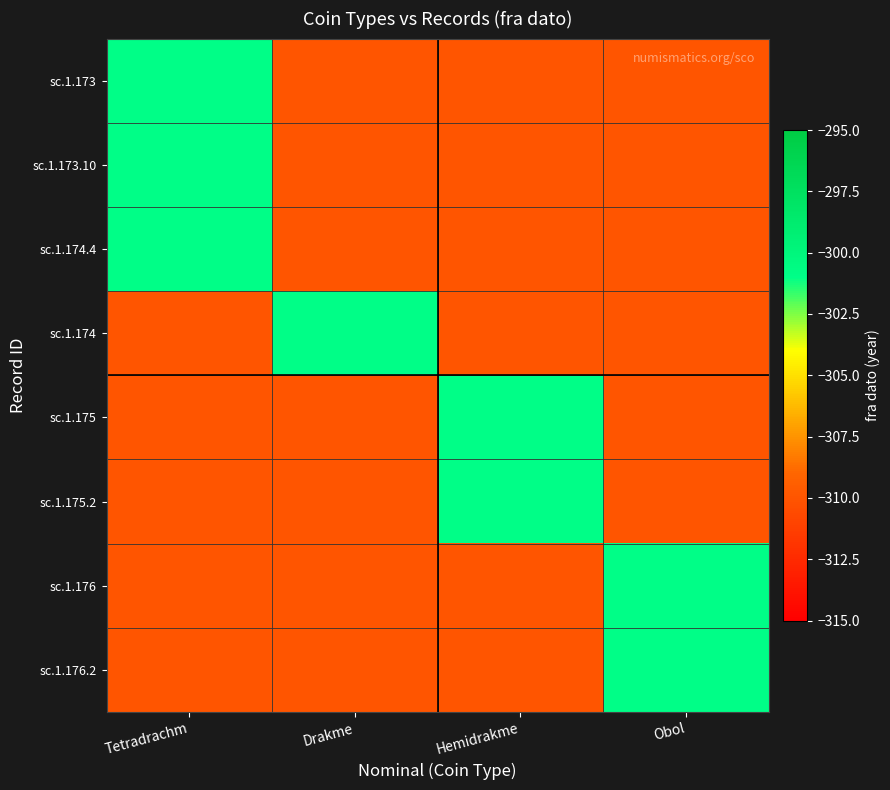

What is the difference between the highest and lowest values at Tetradrachm?

9